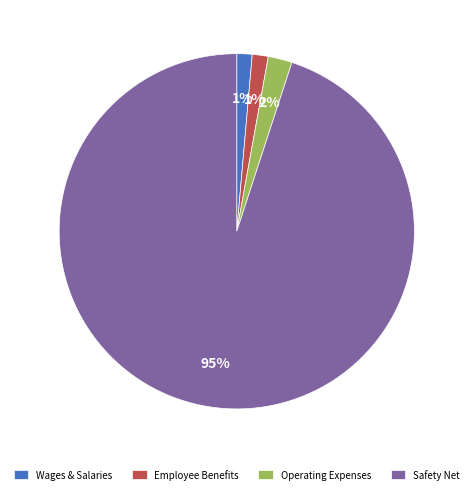

How many segments does this pie chart have?

4